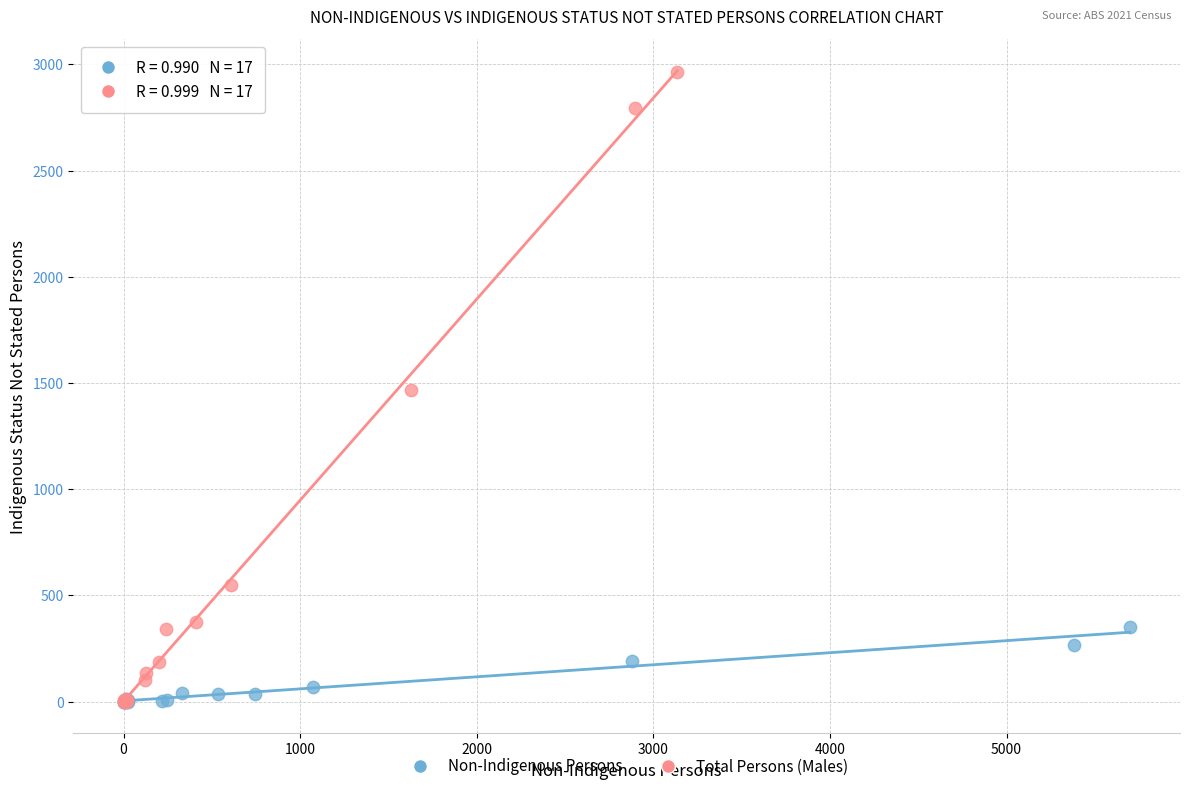

Which series has the widest spread of Y values?

Total Persons (Males)